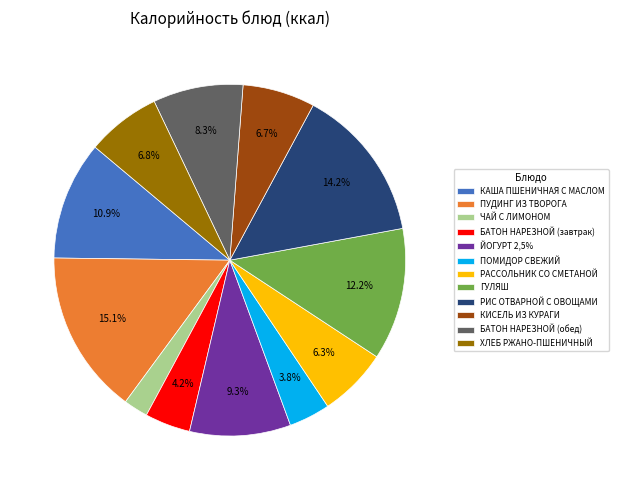

To the nearest percent, what is the average slice percentage?

8%